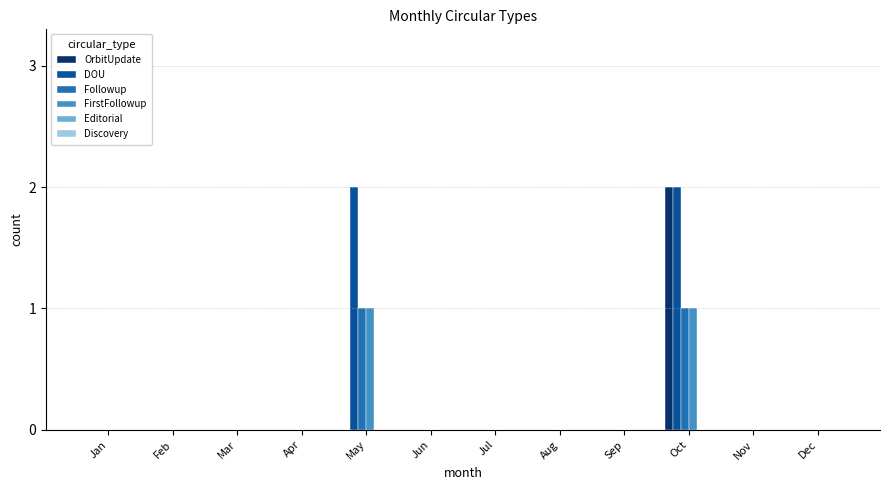

Between May and Nov, which series saw the biggest shift?

DOU